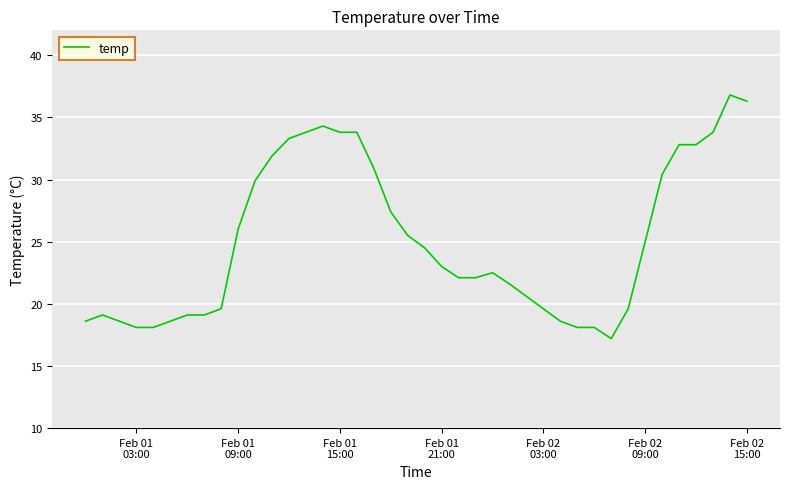

What is the smallest value displayed?

17.2